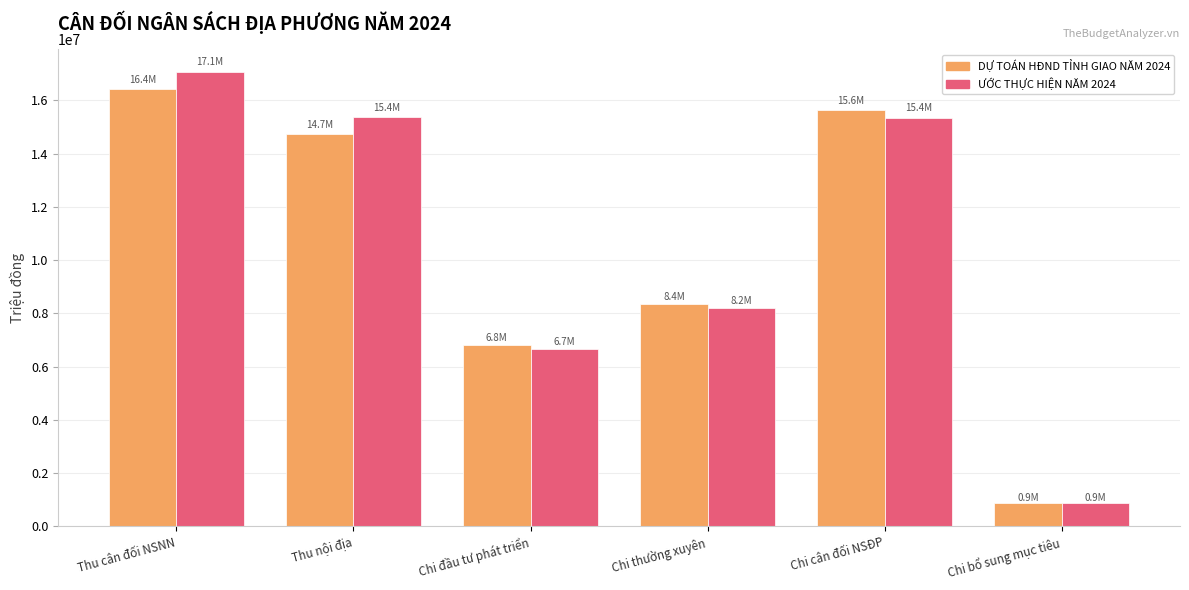

What position from the left is Chi thường xuyên?

4